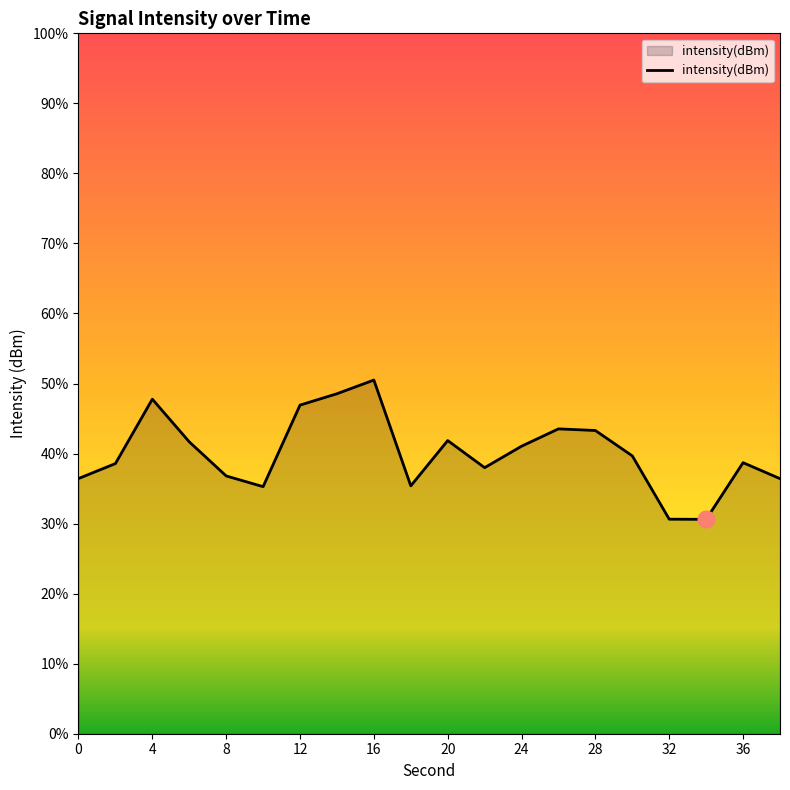

Read the value at 2.

-102.3